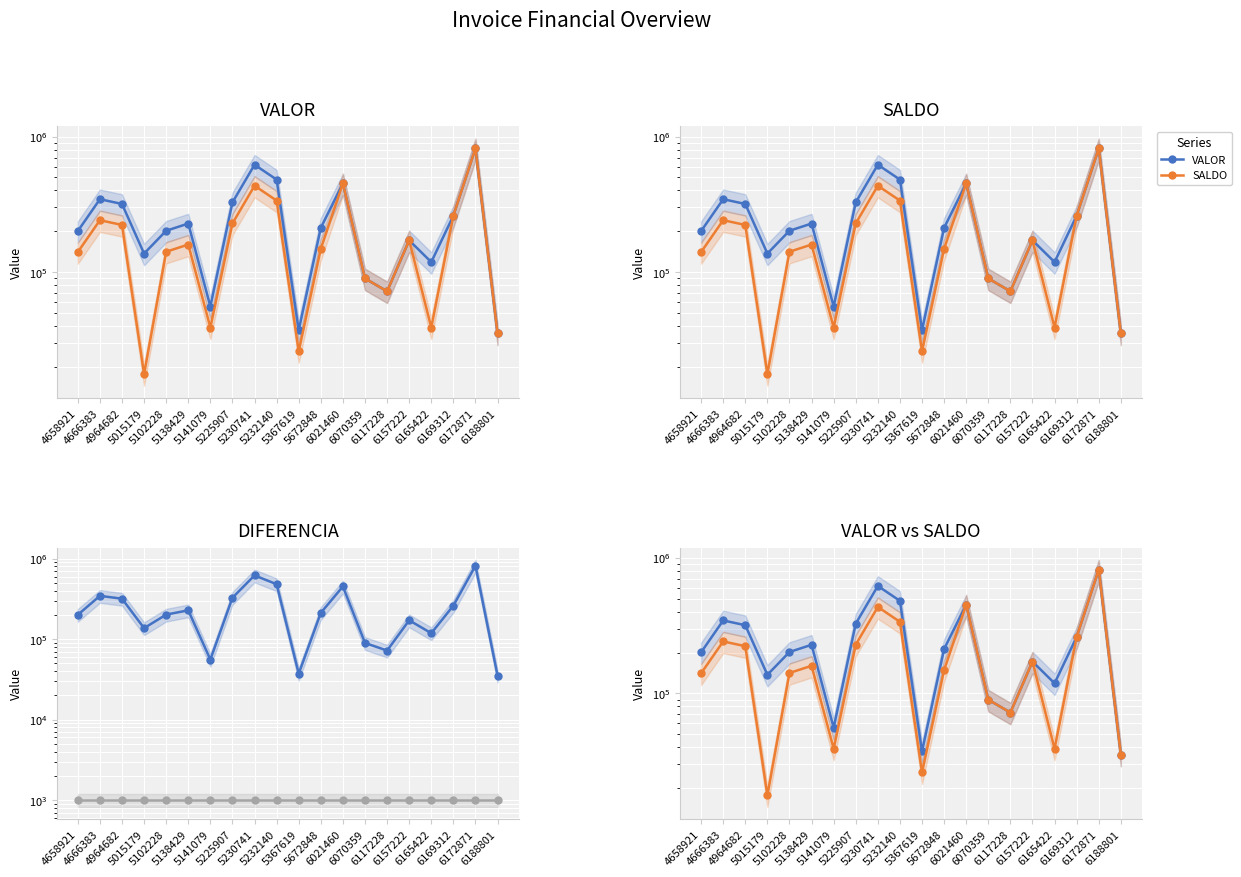

Where is the first local maximum for VALOR?

4666383